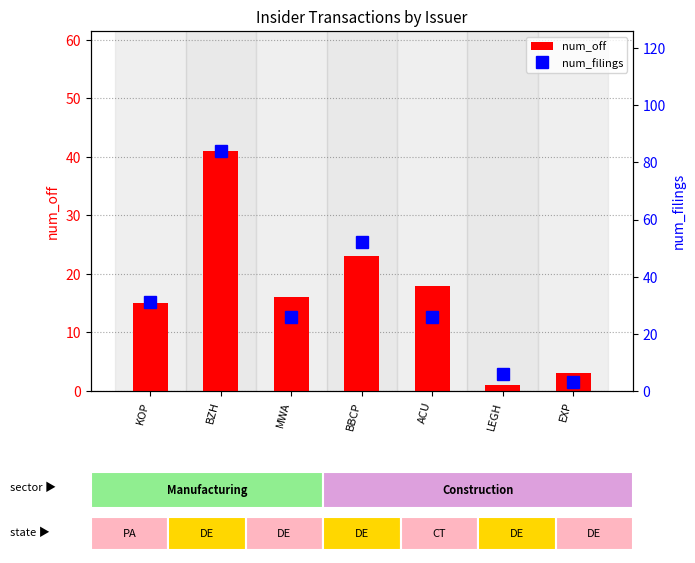

Rank the series by their maximum value, from lowest to highest.

num_off, num_filings